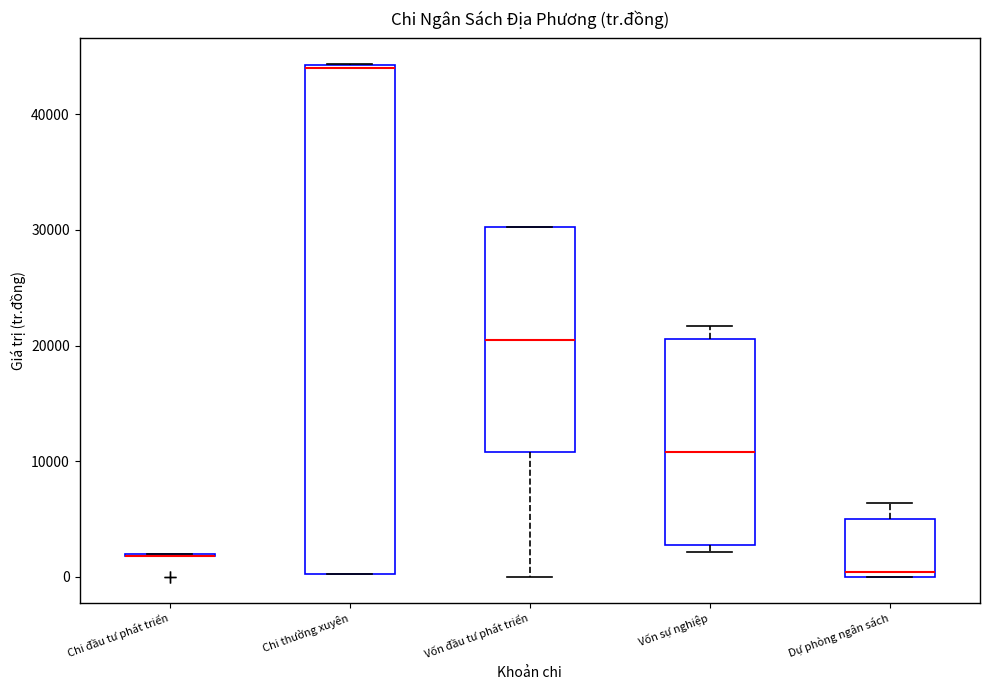

Where is the upper edge of the box for Vốn sự nghiệp on the y-axis? The values are not printed on the chart, so give them approximately, as read against the axis.

21000